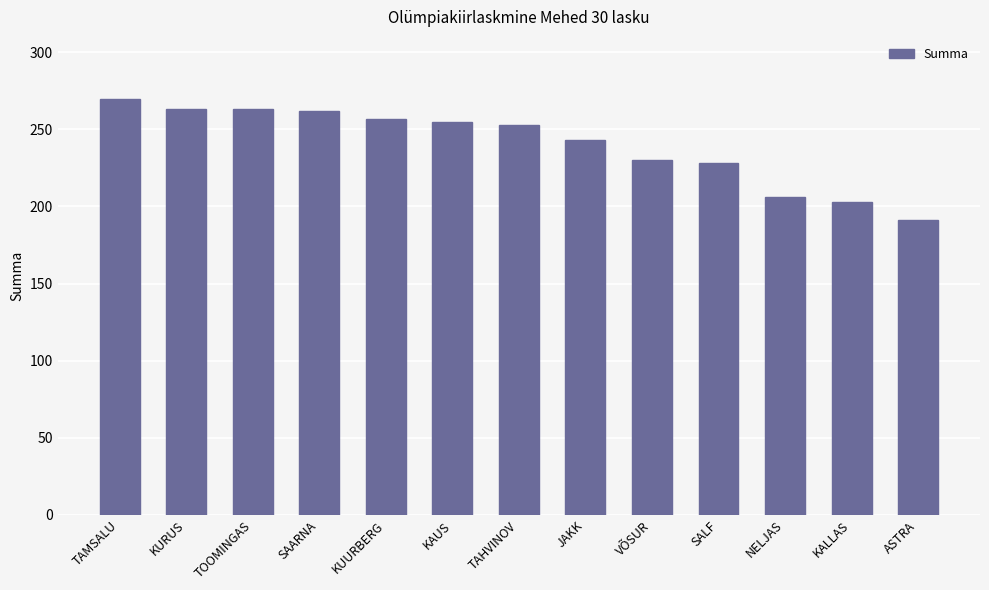

At which category does the chart reach its minimum across all series?

ASTRA